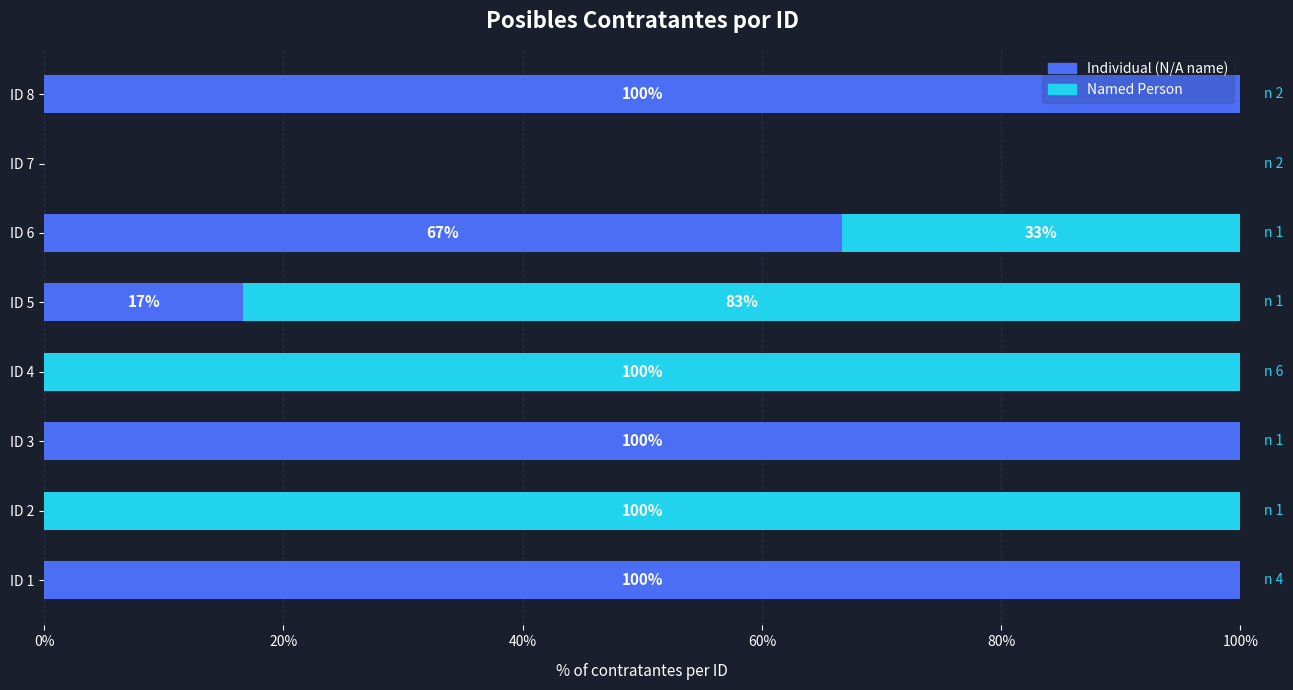

True or false: Individual (N/A name) has a value of 100.0 at ID 1.

True